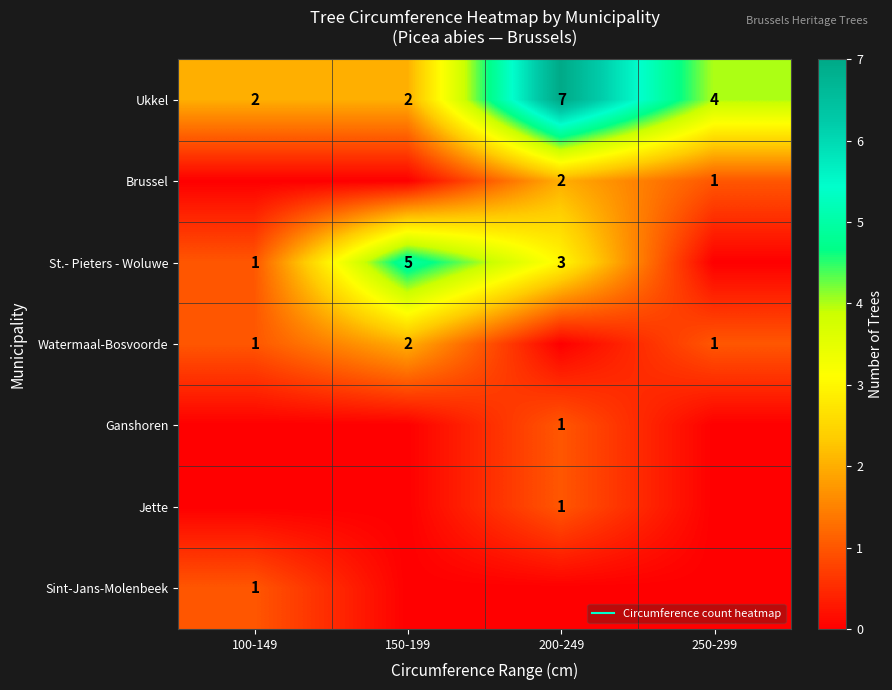

What is the maximum value shown in the chart?

7